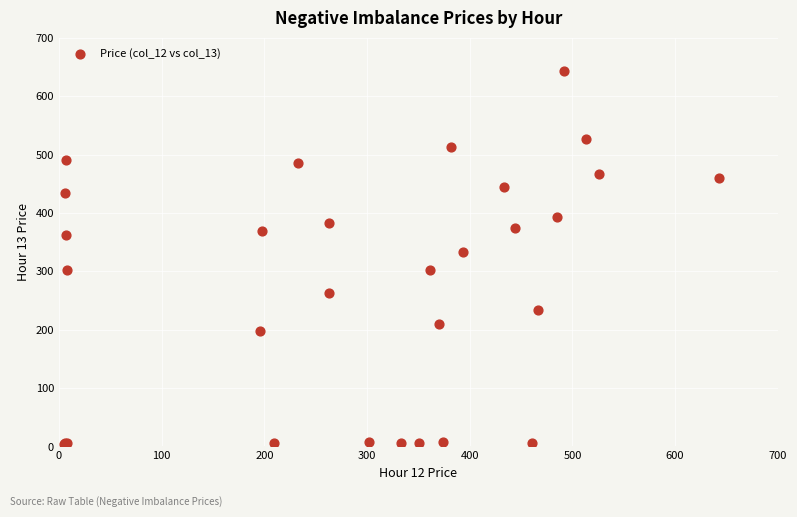

What Y value in the scatter plot is closest to 323?

333.4